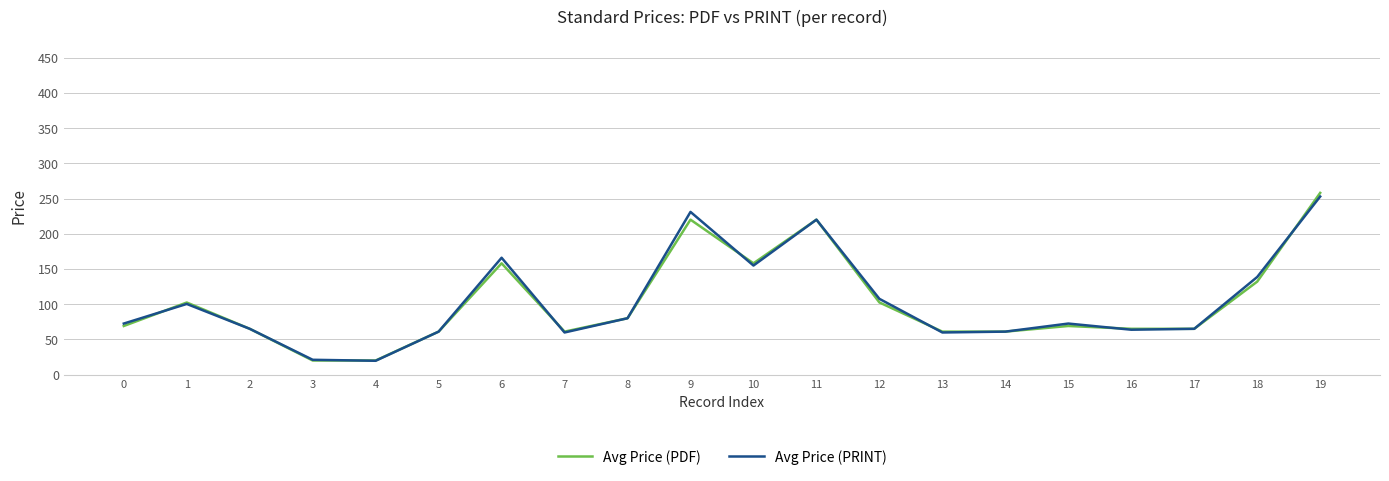

Which label corresponds to the largest value in the chart?

19